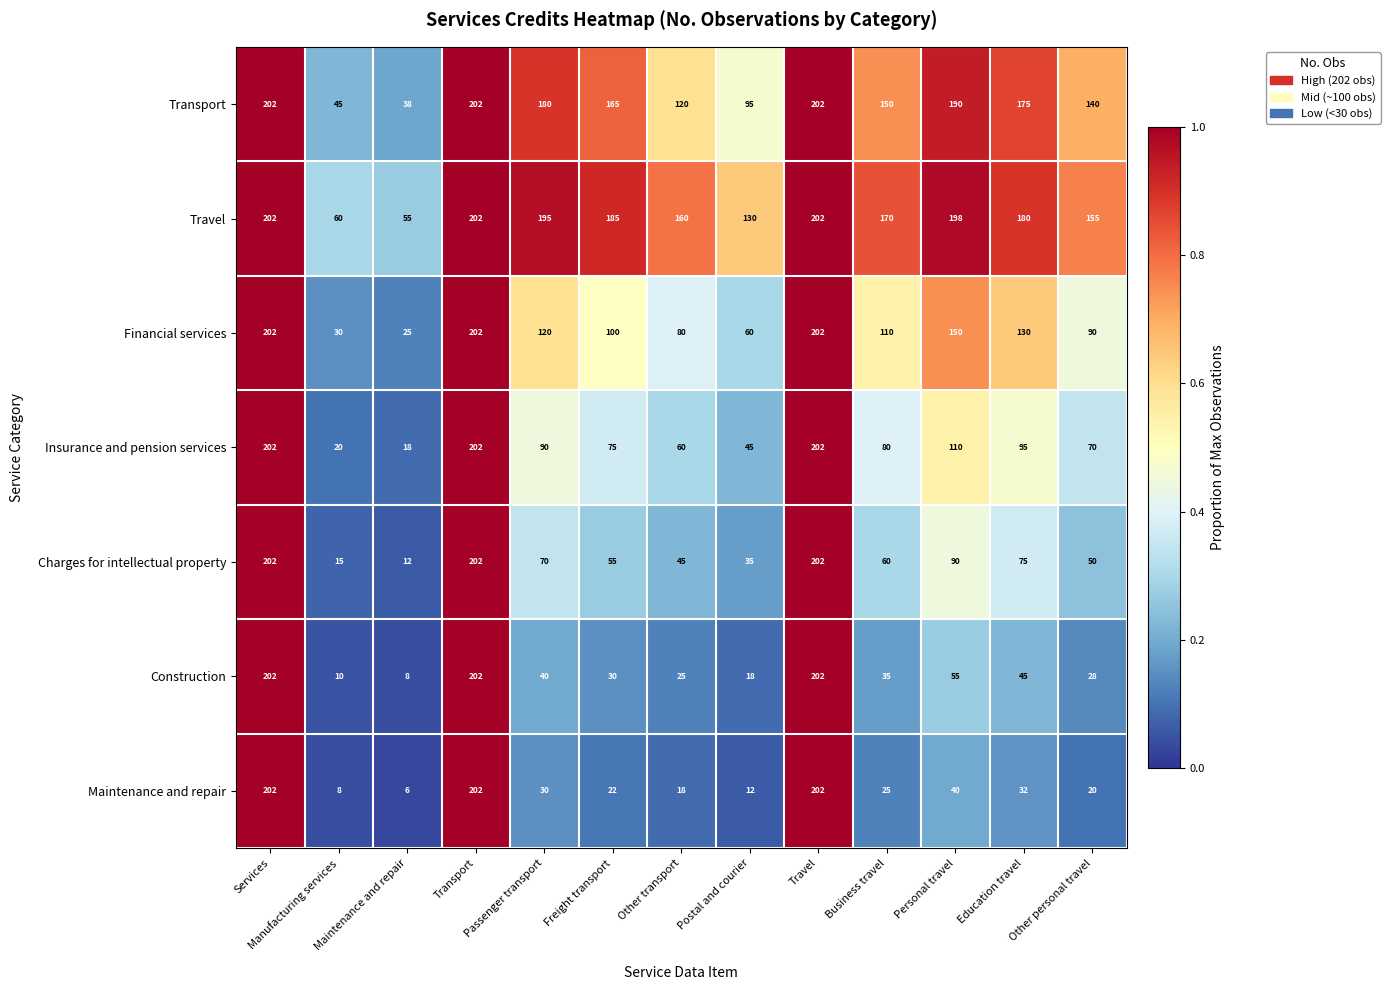

At which label does Maintenance and repair first exceed 25?

Services